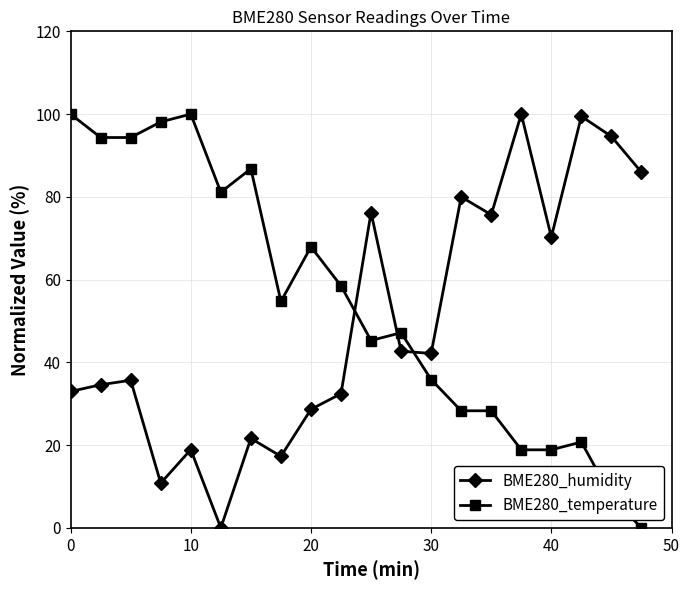

How many interior local valleys does the BME280_humidity series have?

6